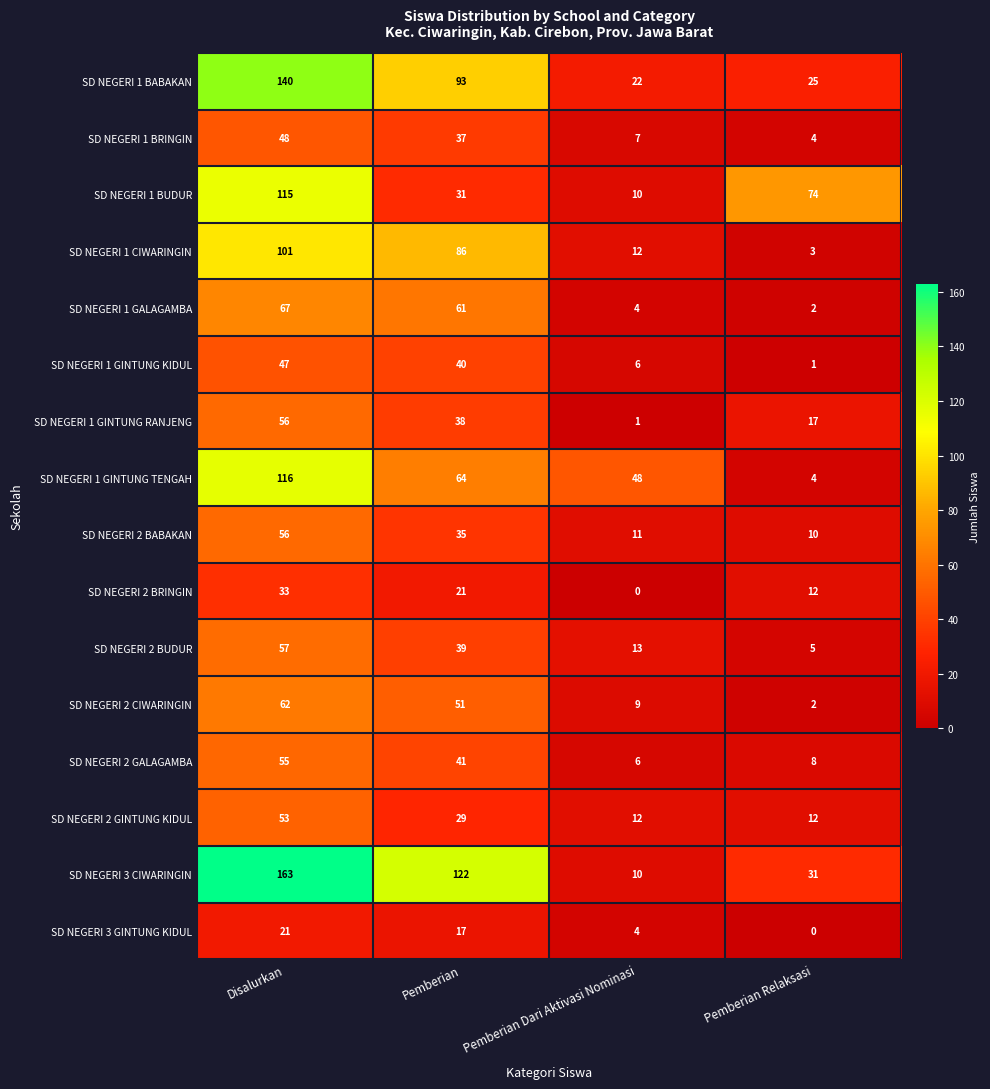

What is the average value of the SD NEGERI 1 BABAKAN series?

70